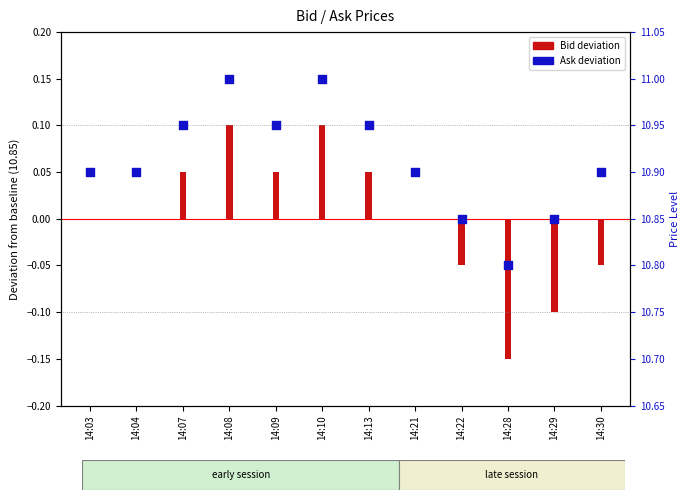

Which has a higher value, 14:04 or 14:07?

14:07